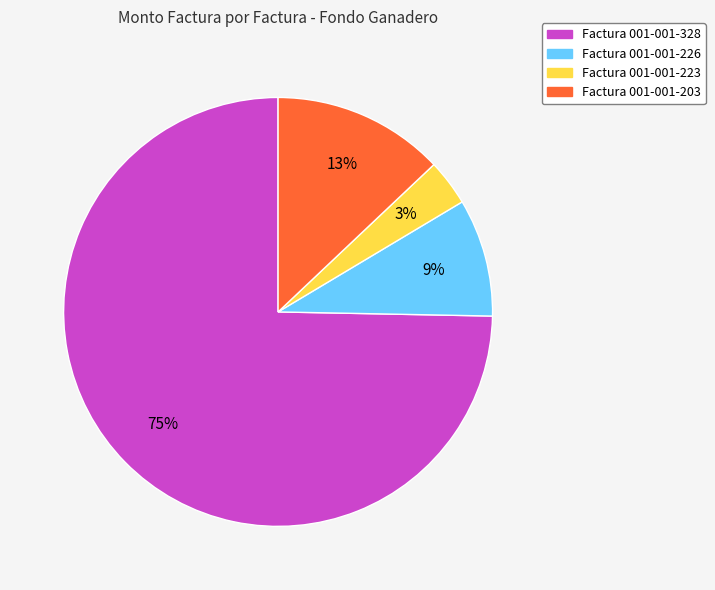

How many slices are in this pie chart?

4